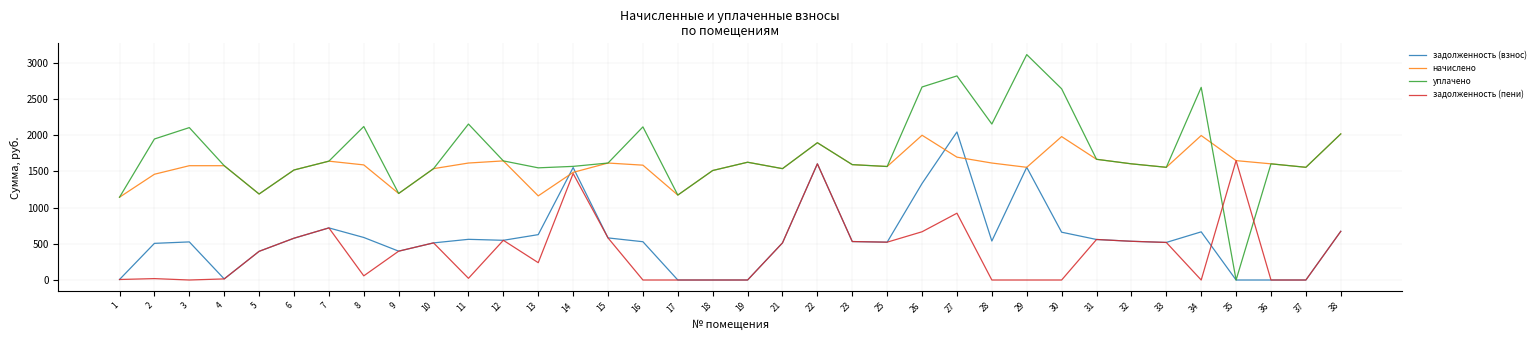

What is the difference between the highest and lowest values at 19?

1625.9